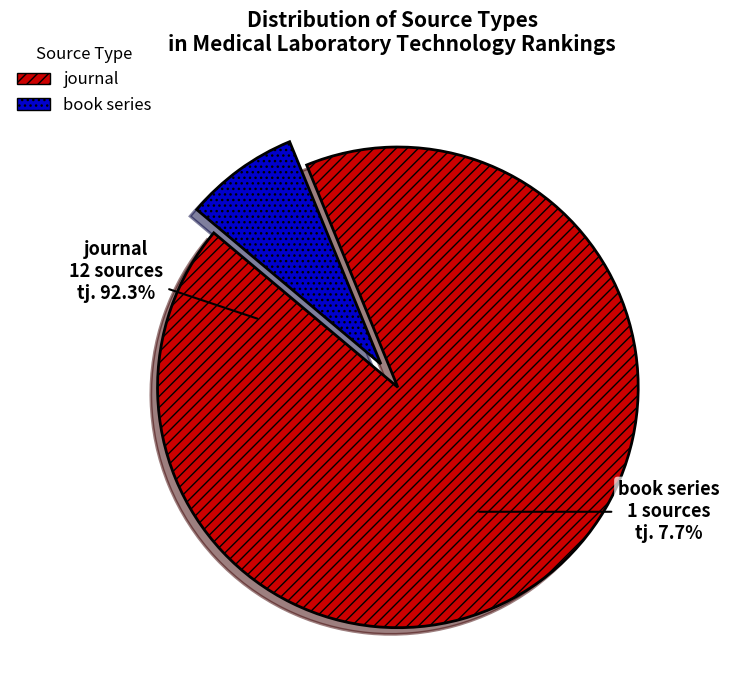

Which slice is the smallest?

book series